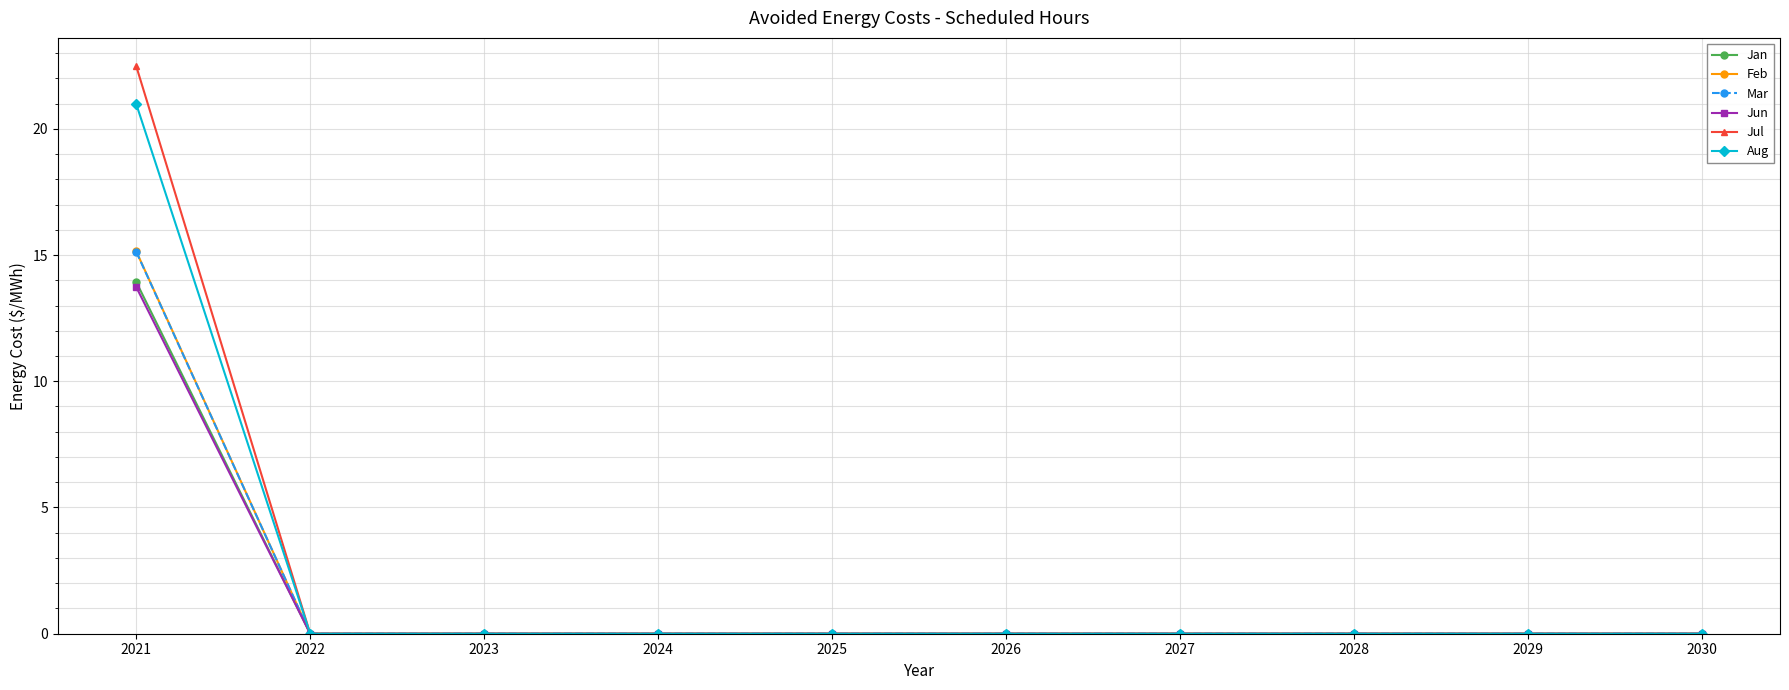

What is the maximum value shown in the chart?

22.5